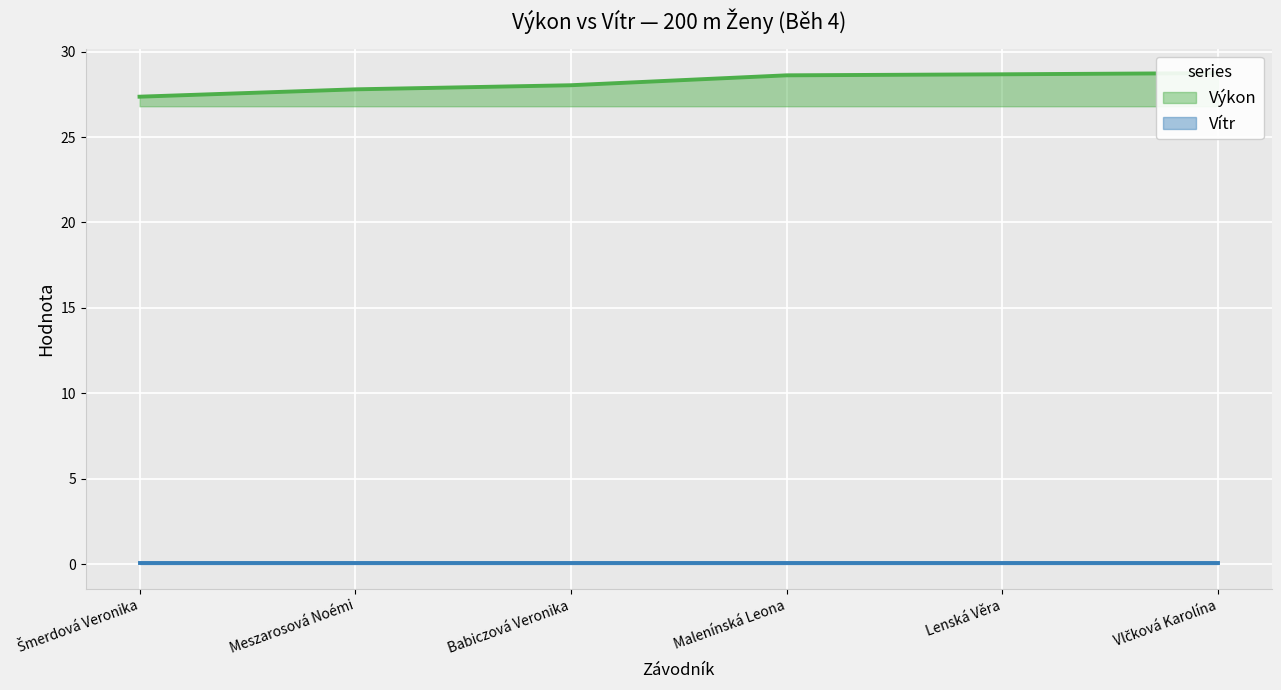

Rank the categories by value from highest to lowest.

Vlčková Karolína, Lenská Věra, Malenínská Leona, Babiczová Veronika, Meszarosová Noémi, Šmerdová Veronika